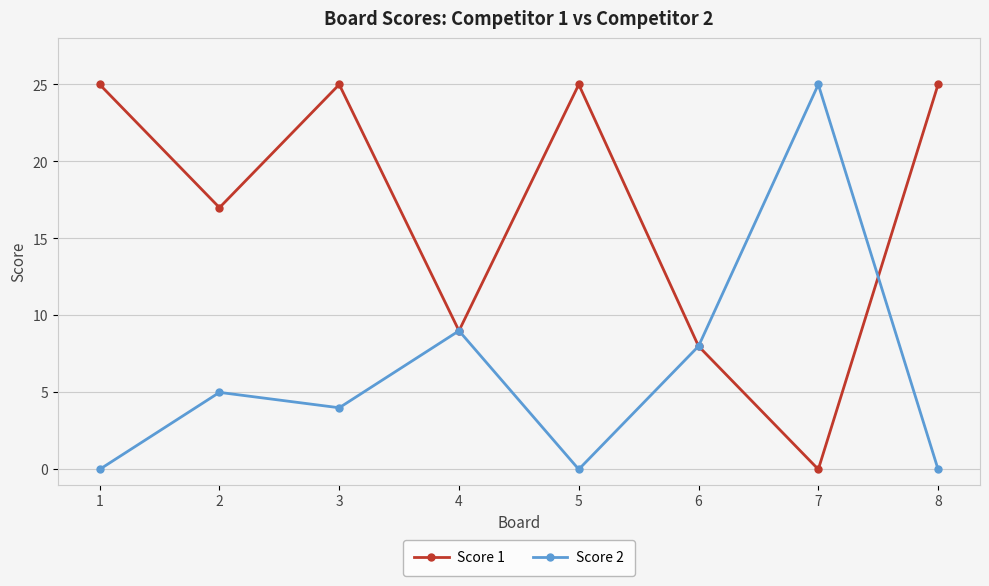

What is the spread (max minus min) of values at 2?

12